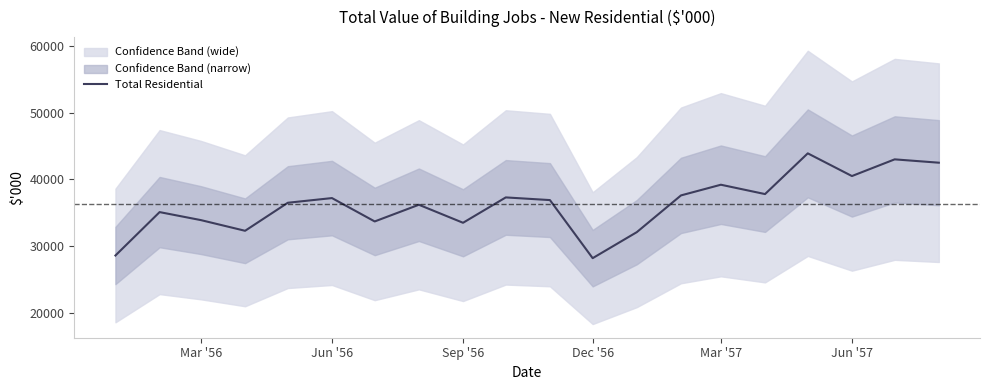

The value of Total Residential at Mar '56 is 33900. True or false?

True